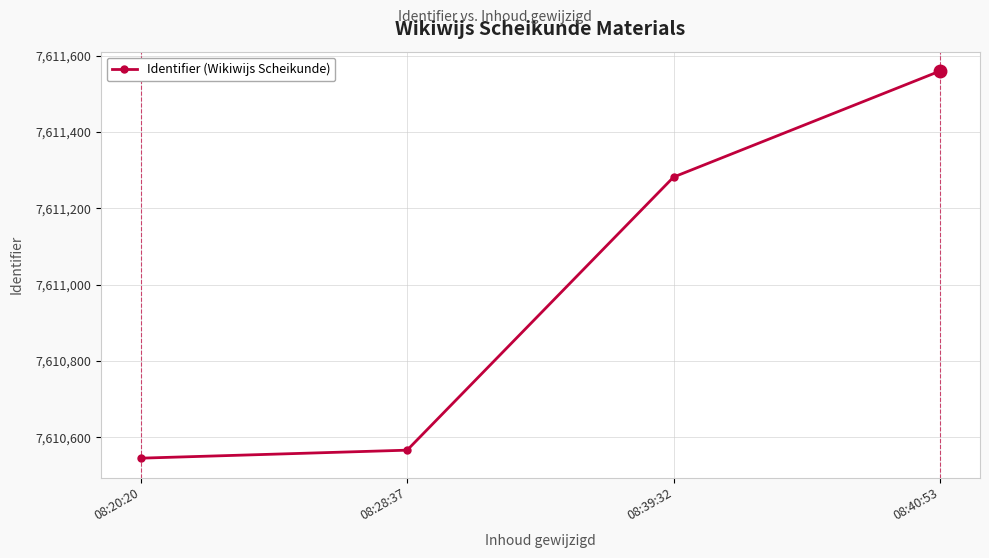

What is the sum of the values at 08:20:20 and 08:40:53?

15222105